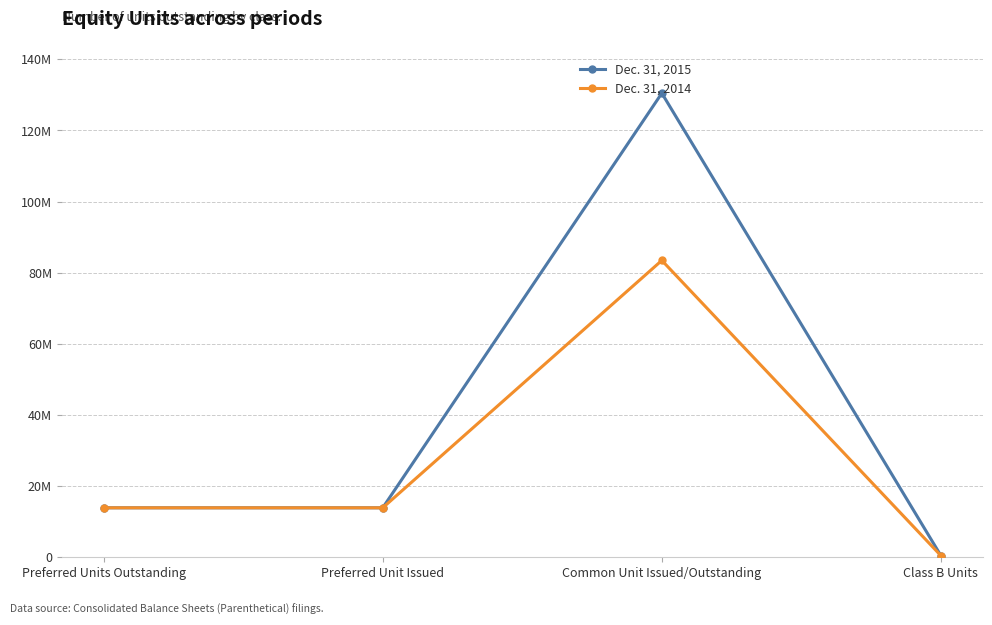

What is the difference between the maximum and minimum values in the Dec. 31, 2015 series?

130056978